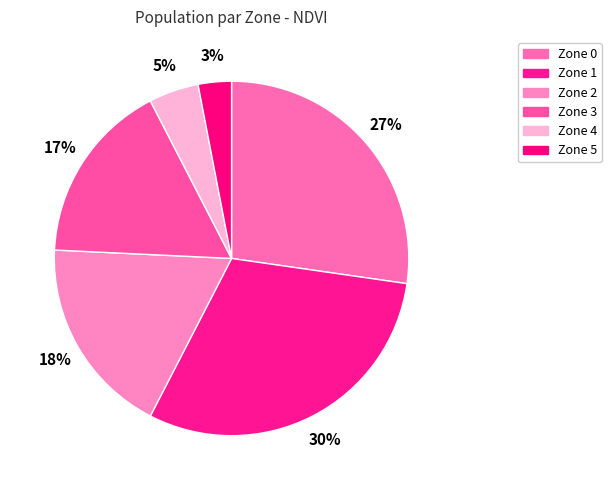

Which slice is the largest?

Zone 1